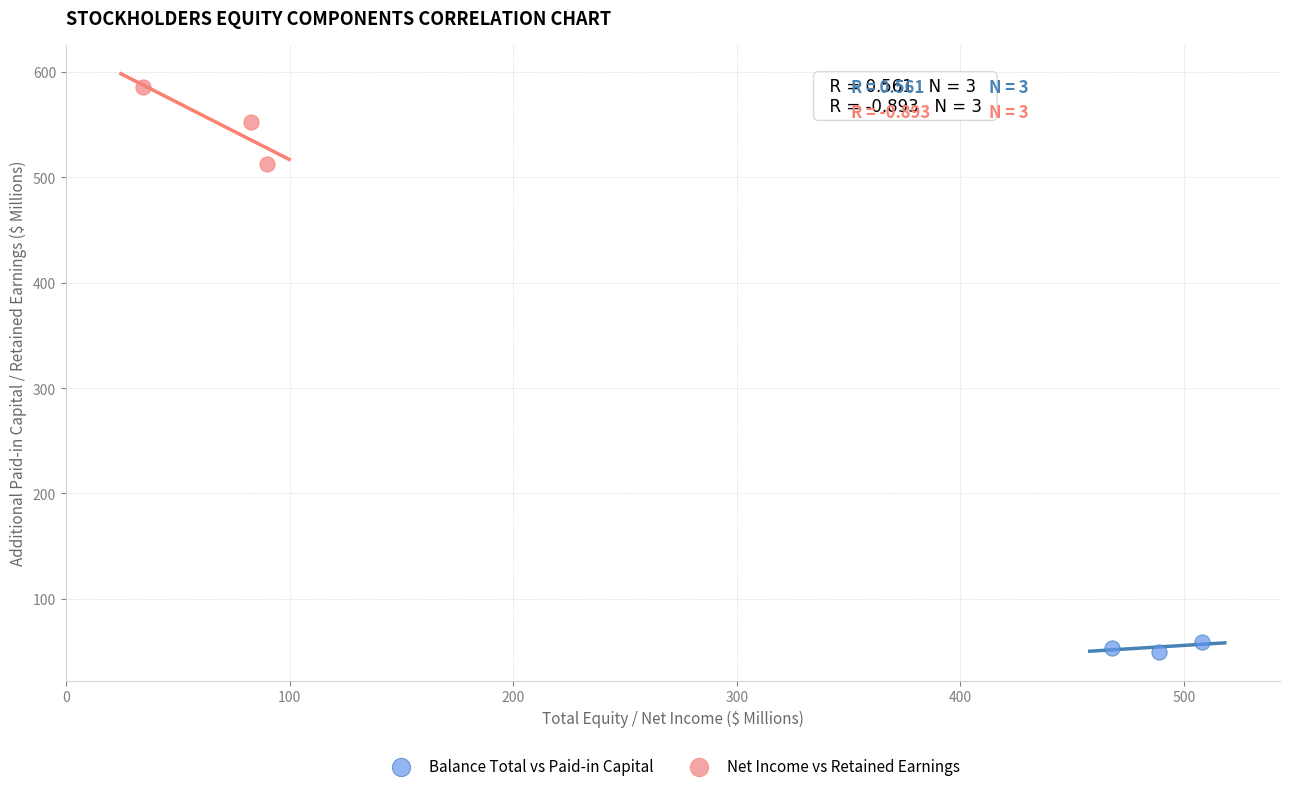

Which series reaches the minimum Y coordinate?

Balance Total vs Paid-in Capital